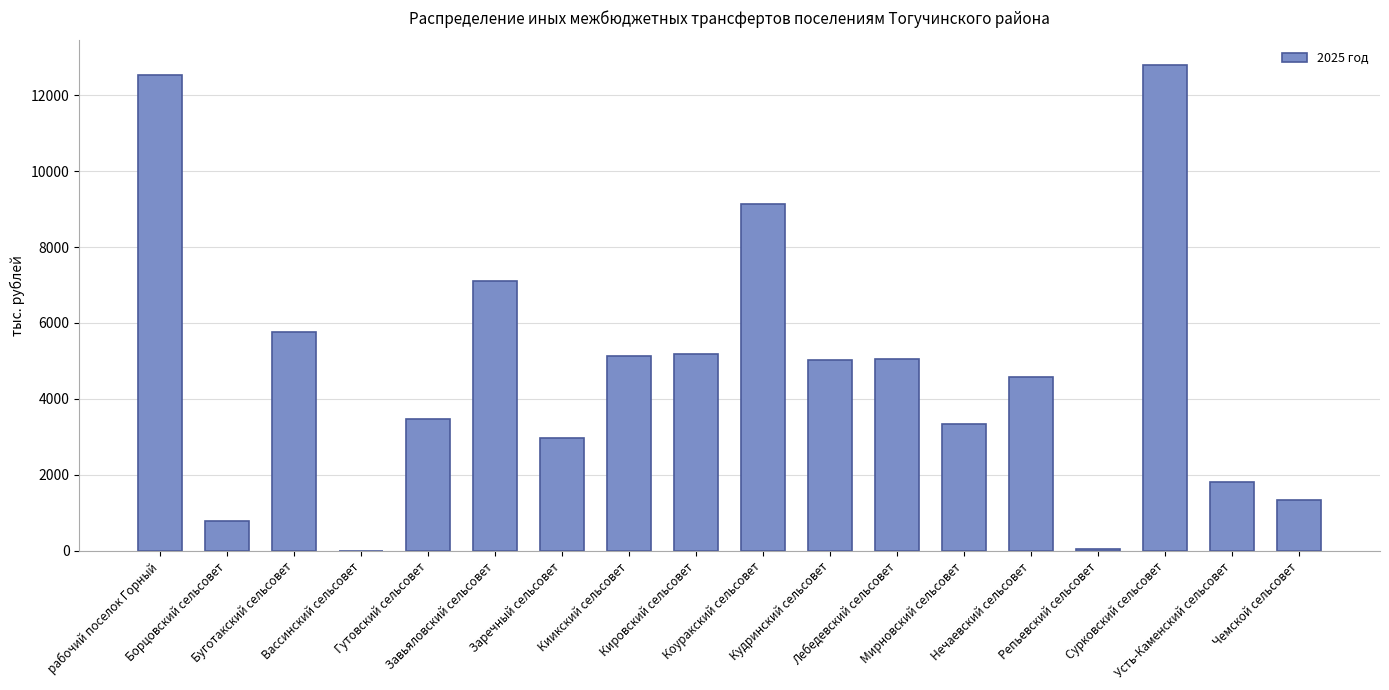

What is the sum of all values?

86131.0